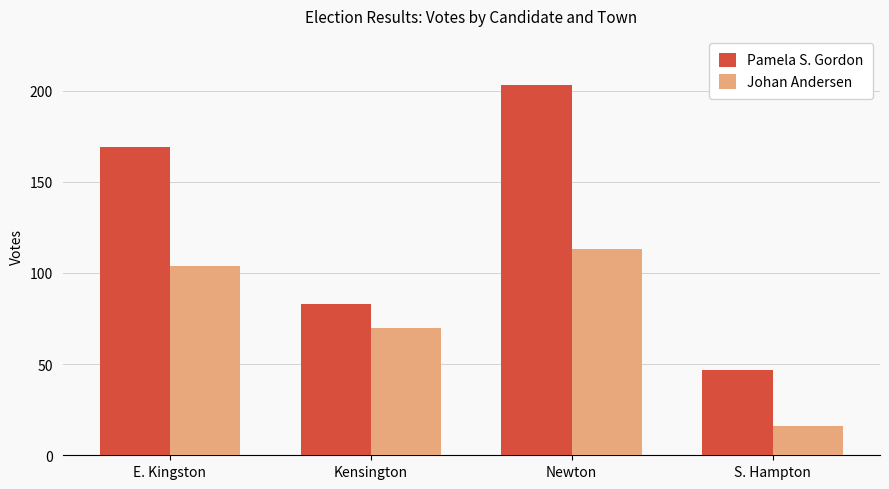

What is the difference between the second highest and second lowest values in the Pamela S. Gordon series?

86